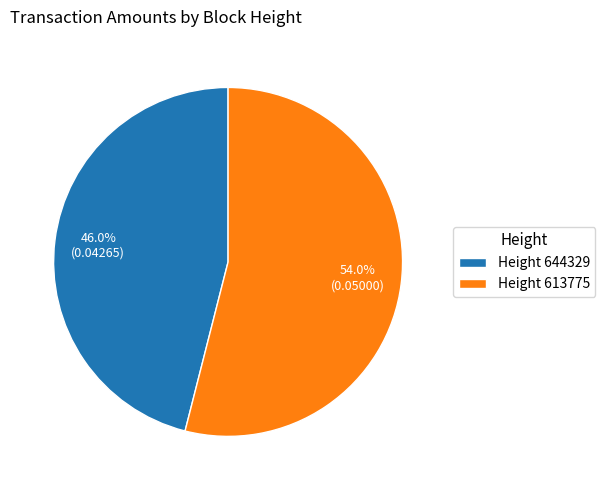

Is the sum of Height 613775 and Height 644329 greater than half?

Yes